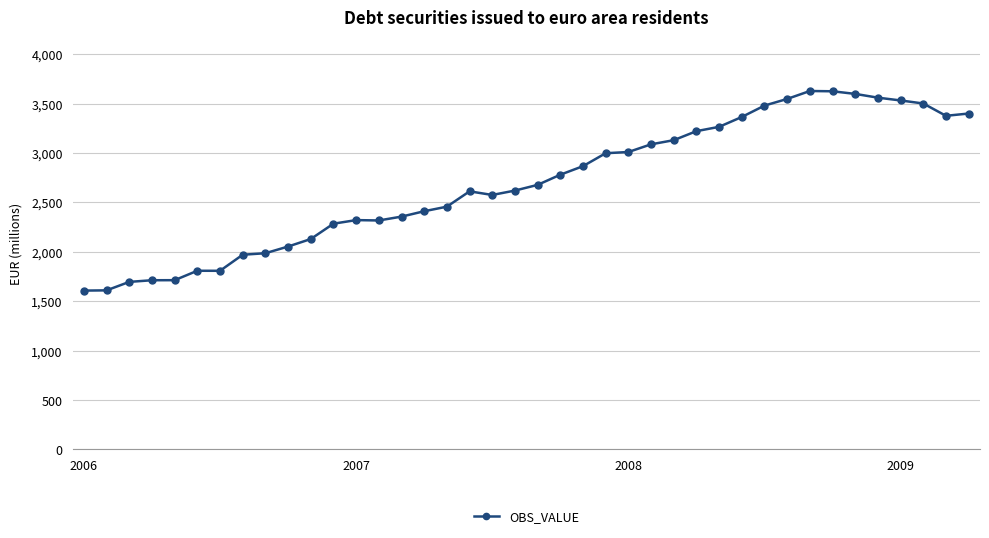

True or false: there are more than 1 points higher than both neighbors.

True